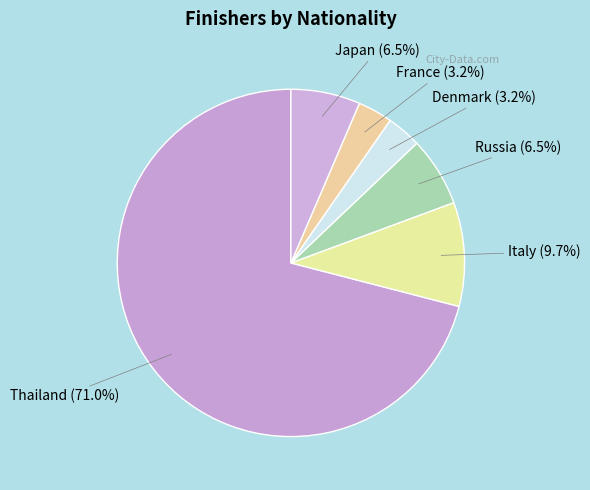

Between Thailand and Italy, which is larger?

Thailand